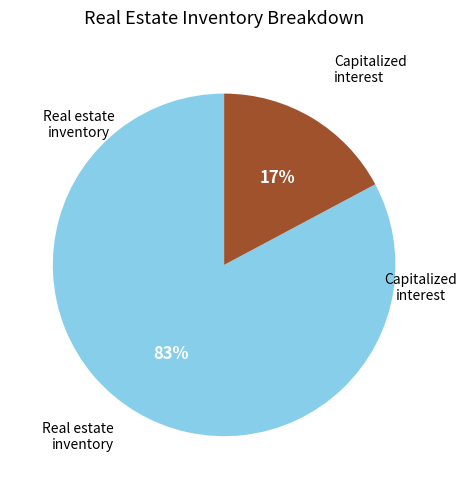

To the nearest percent, what is the average slice percentage?

50%